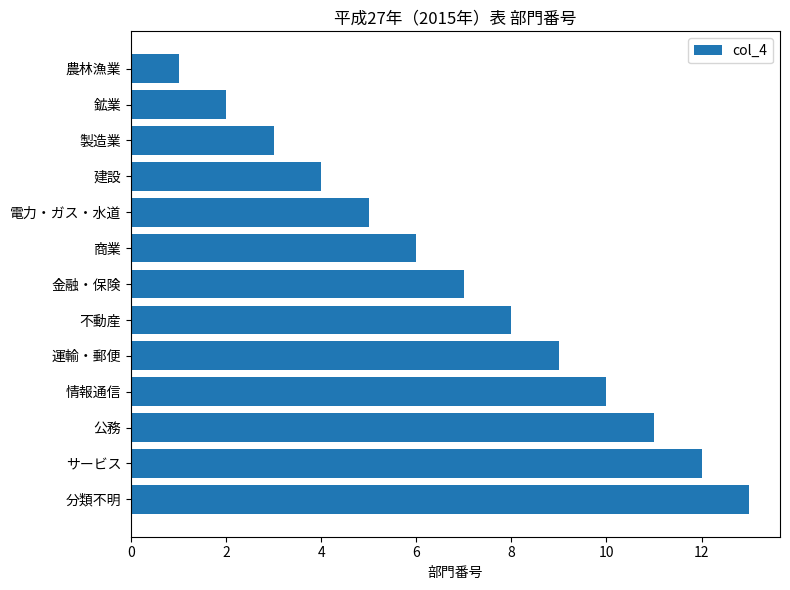

The chart shows a value of 1 at 農林漁業. True or false?

True